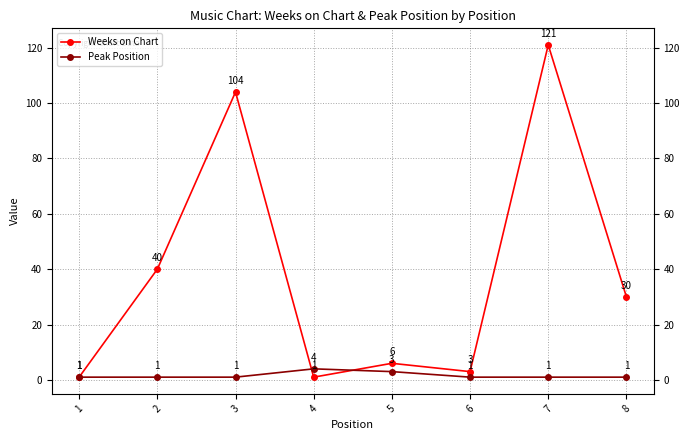

What is the value of the Weeks on Chart point at the 3rd from the left?

104